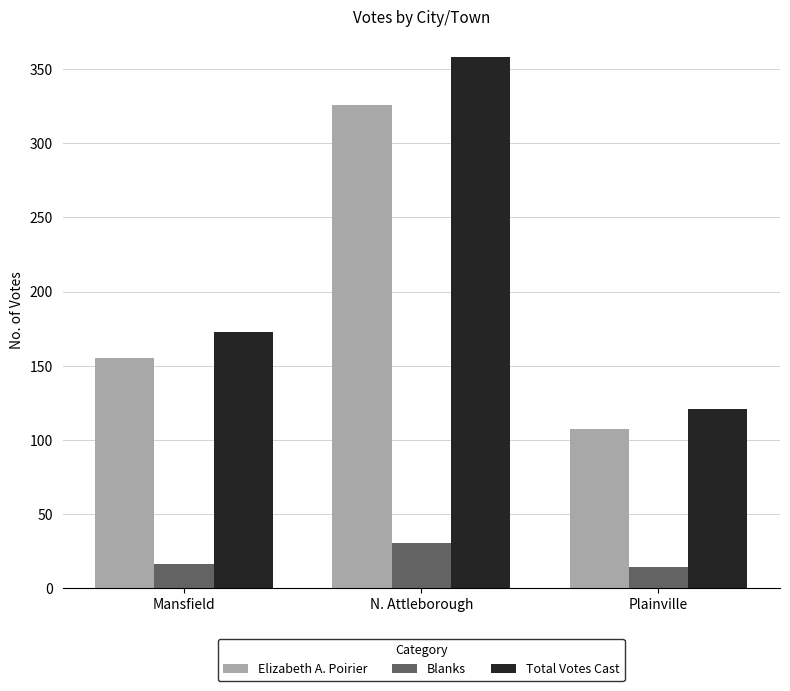

The value of Total Votes Cast at N. Attleborough is 358. True or false?

True